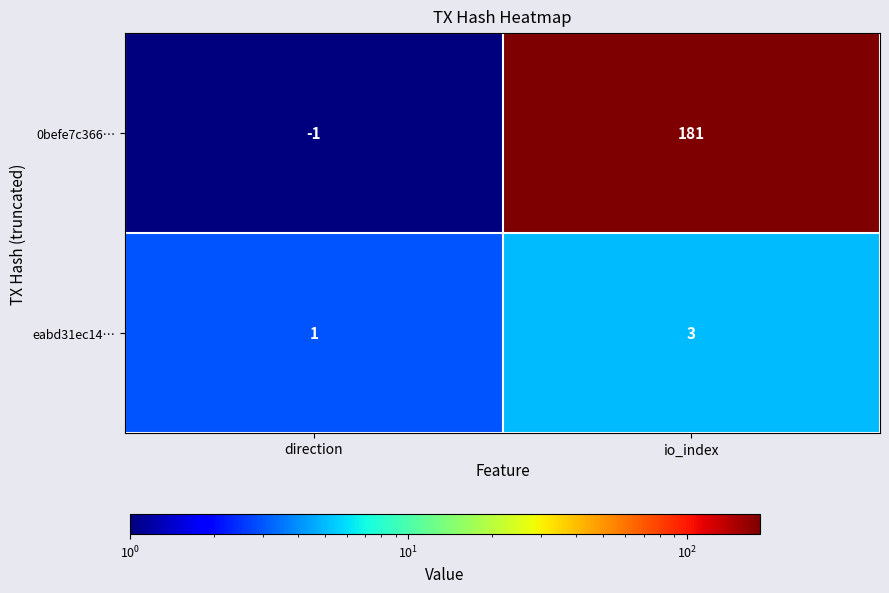

Rank the series by their maximum value, from lowest to highest.

eabd31ec14…, 0befe7c366…